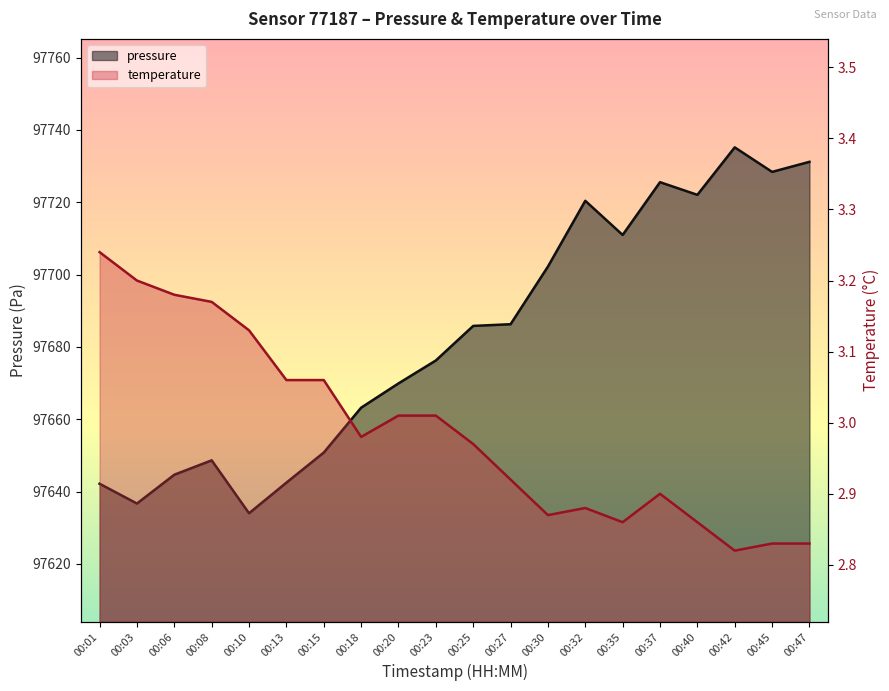

How many lines are shown in the chart?

2